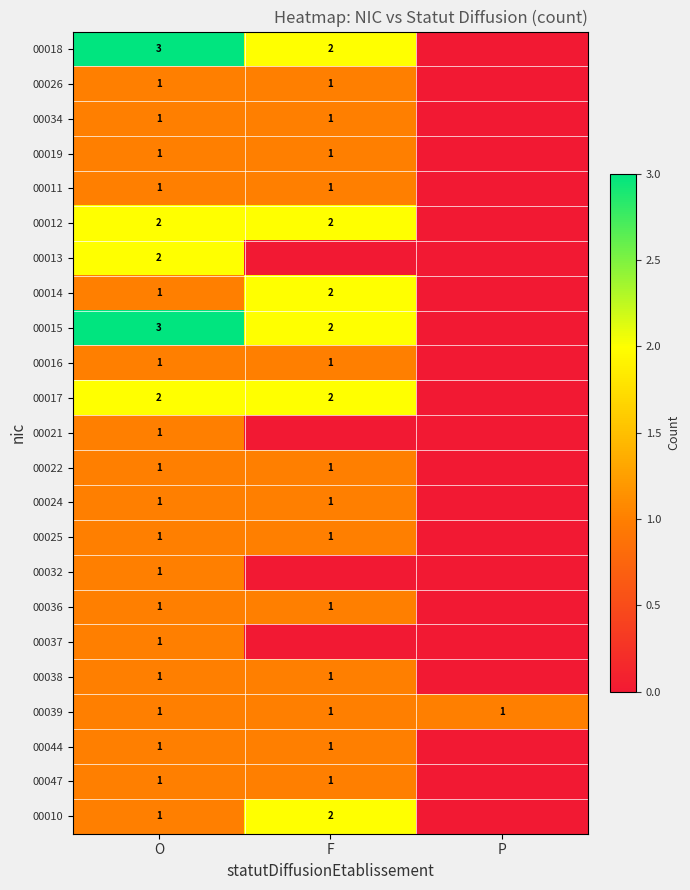

Between F and P, which is larger?

F